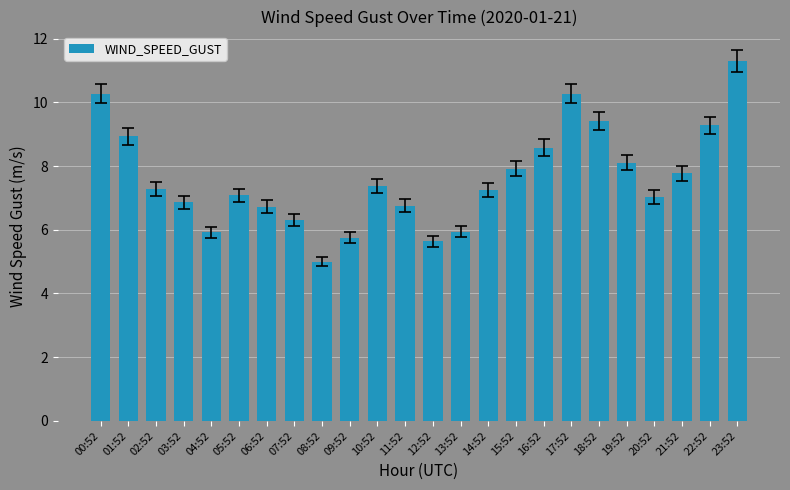

What is the sum of all values?

182.8